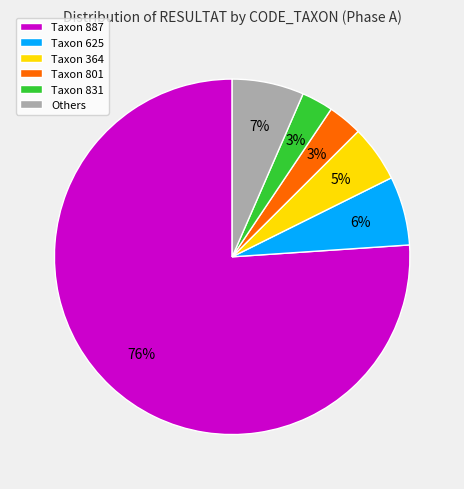

Which slice is the largest?

Taxon 887